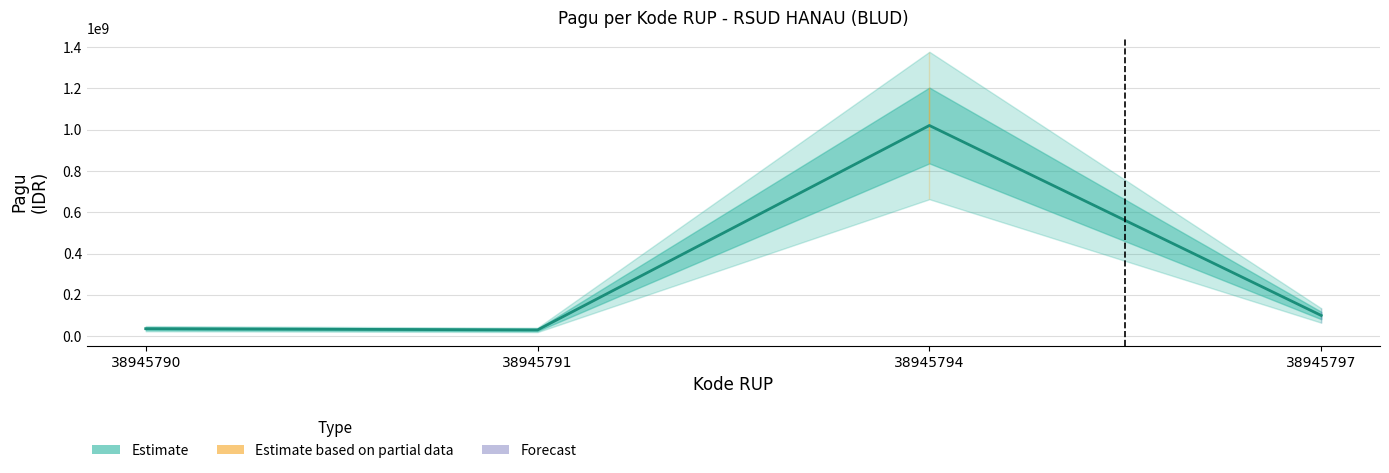

Reading right to left, extract all data points from this chart.

38945797=100000000	38945794=1020000000	38945791=30000000	38945790=36000000